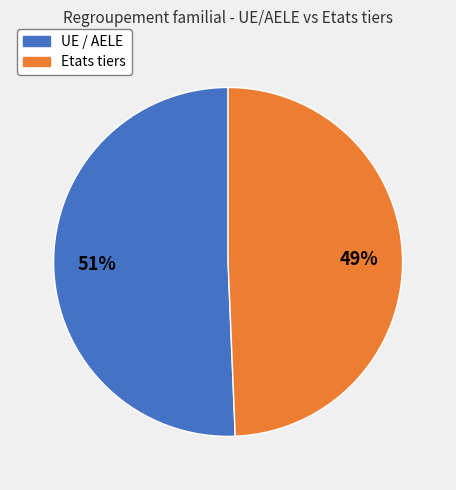

True or false: Etats tiers accounts for 49% of the total.

True